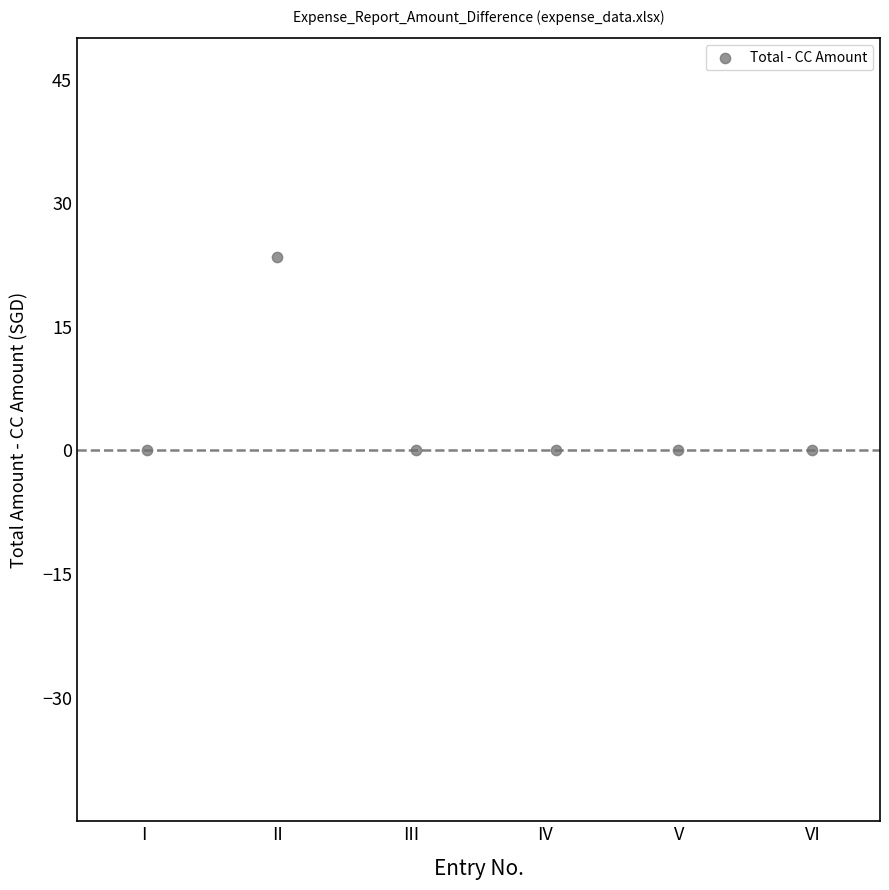

What is the range of Y values (max minus min)?

23.5